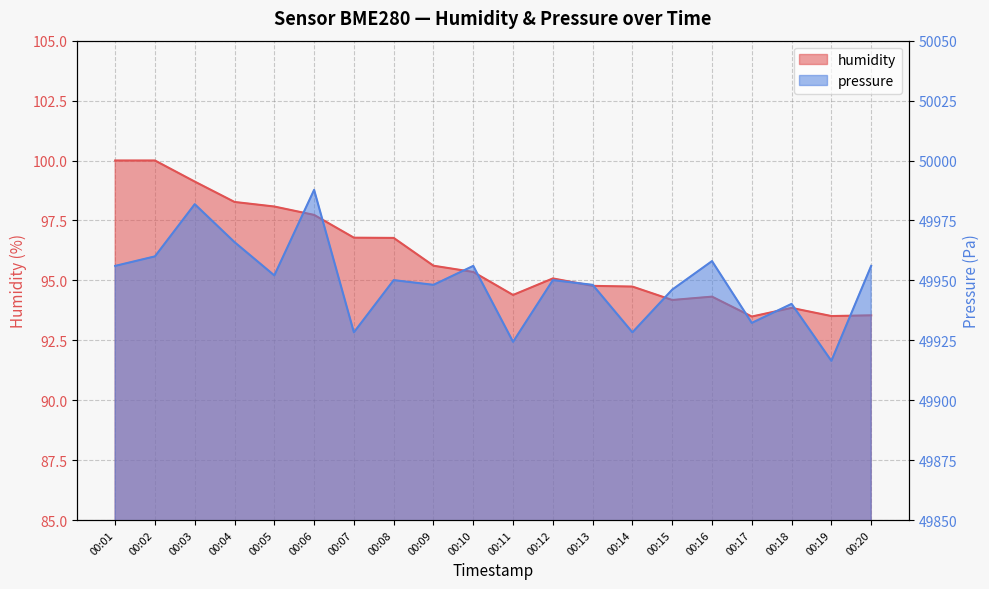

At which category is the sum across all series the highest?

00:06